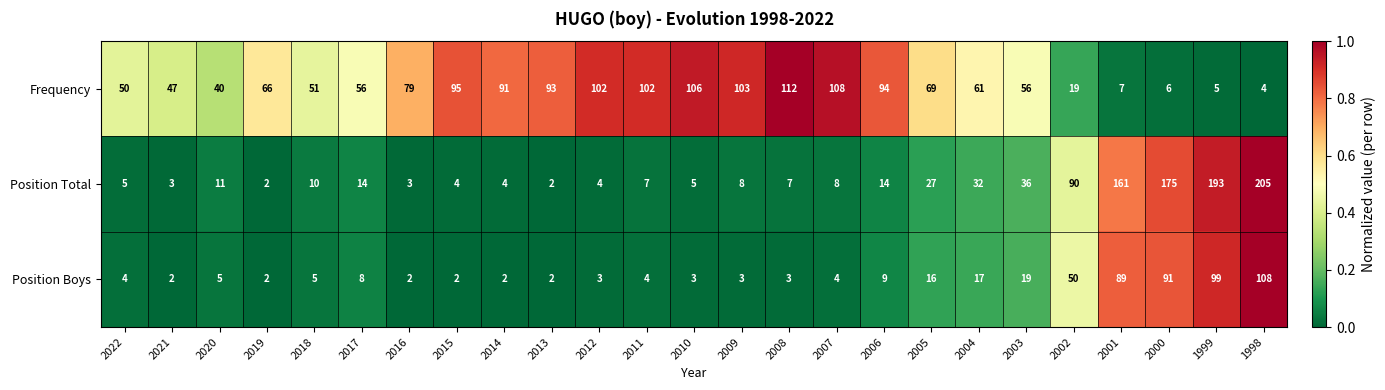

What is the greatest value displayed?

205